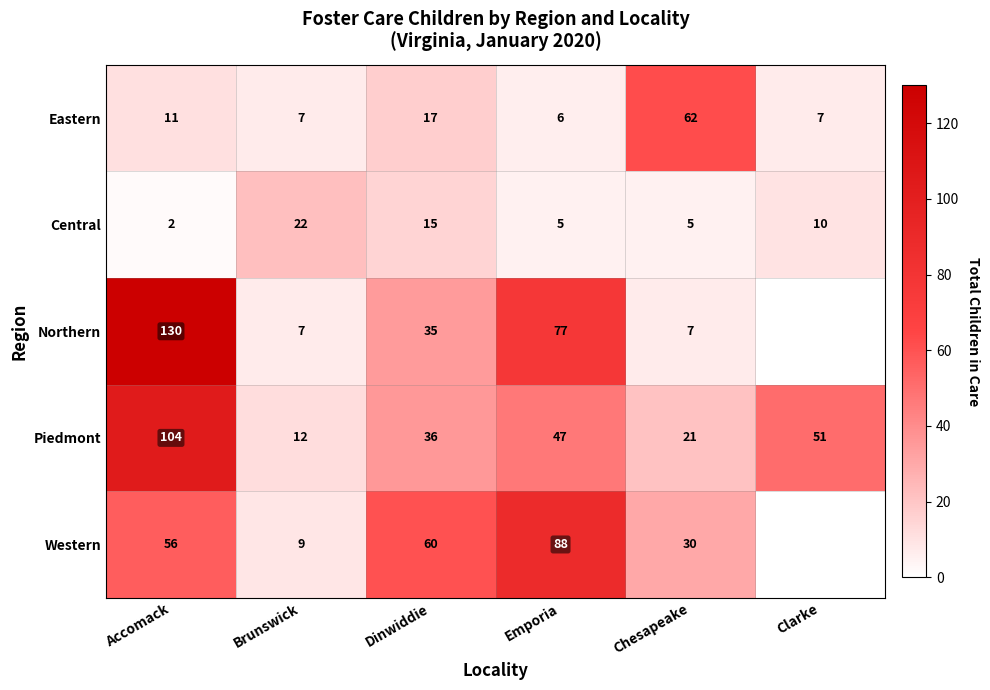

Is it true that Eastern equals 3 at Emporia?

False